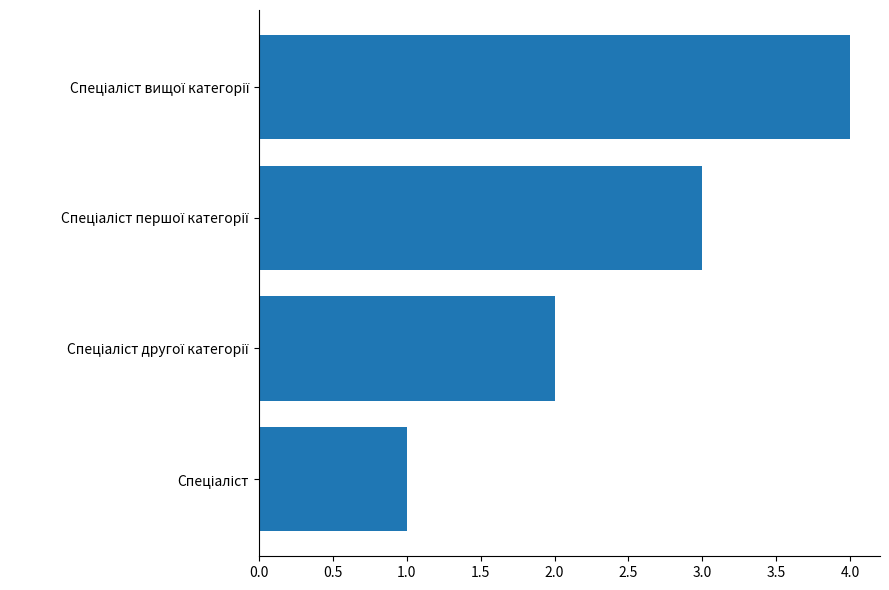

What is the maximum value shown in the chart?

4